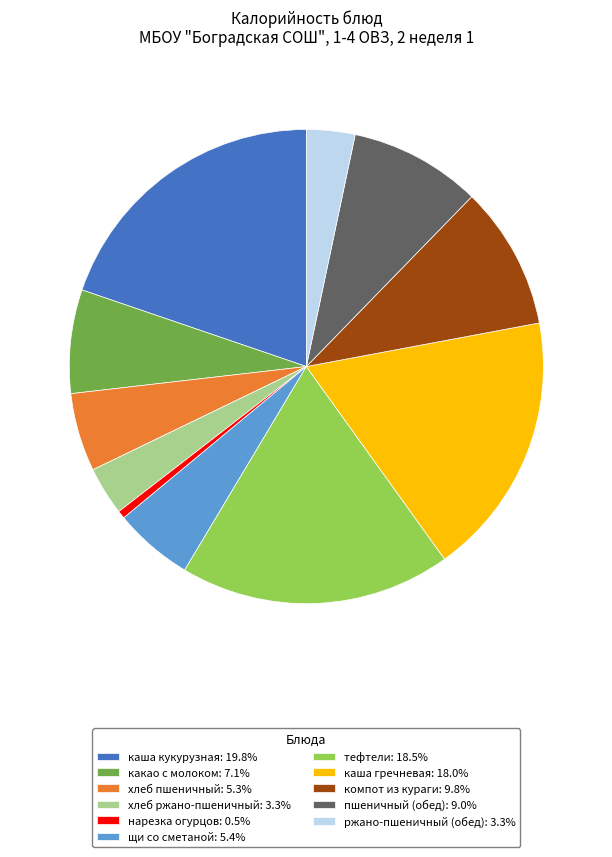

Which has a higher value, пшеничный (обед) or хлеб пшеничный?

пшеничный (обед)